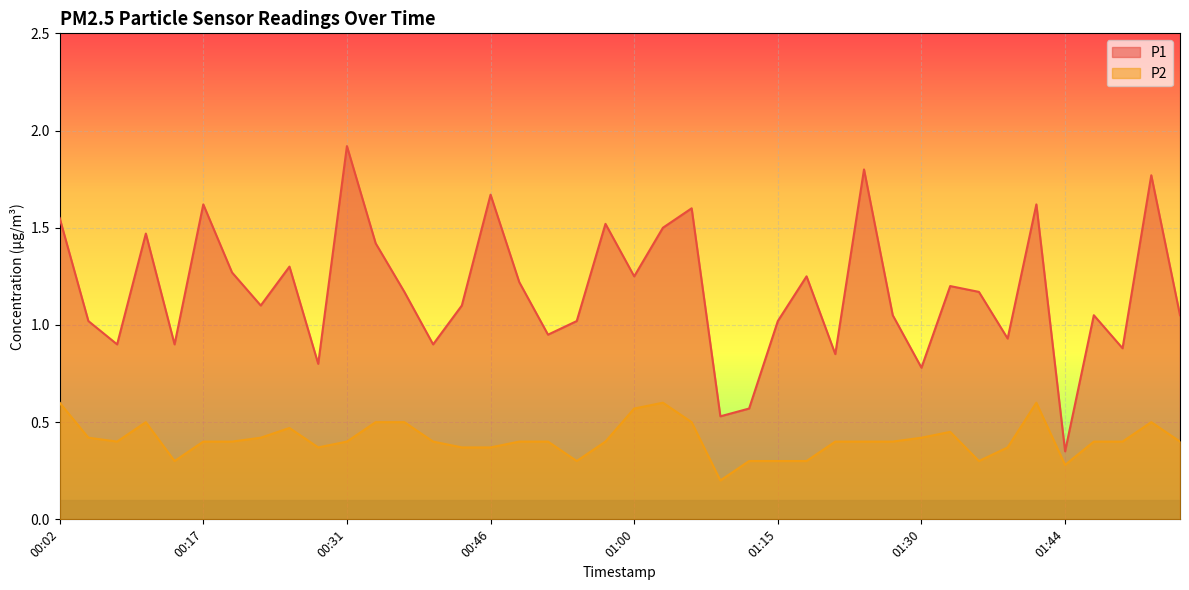

Is it true that P2 equals 0.2 at 00:37?

False